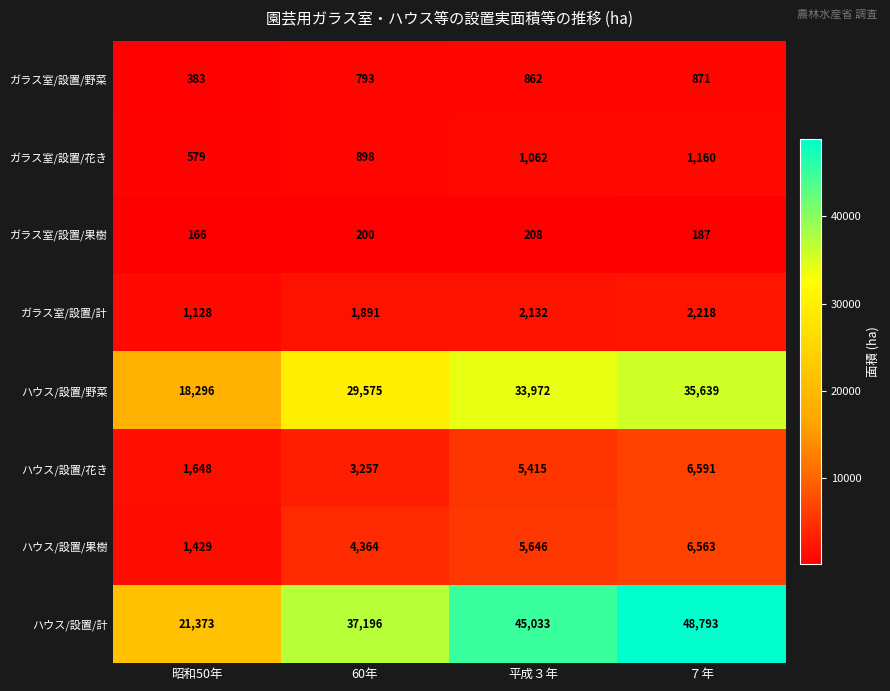

Is it true that ハウス/設置/野菜 equals 35639 at ７年?

True